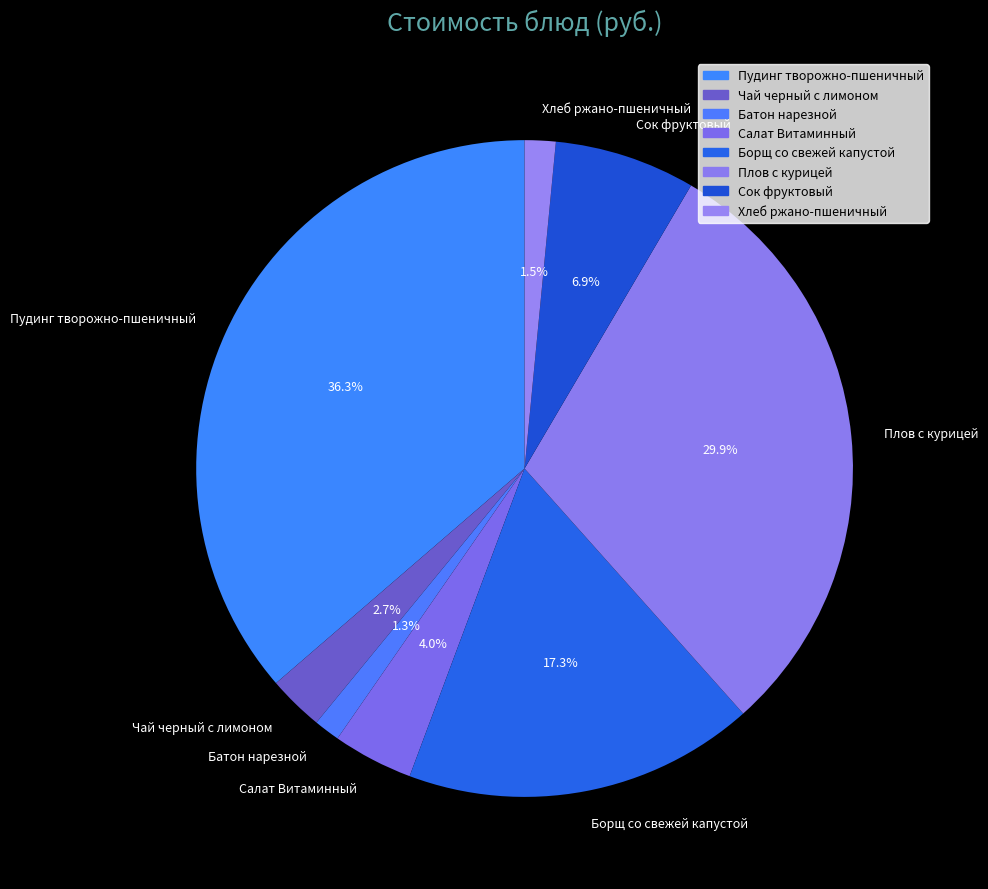

Is there any slice that represents more than half of the pie?

No